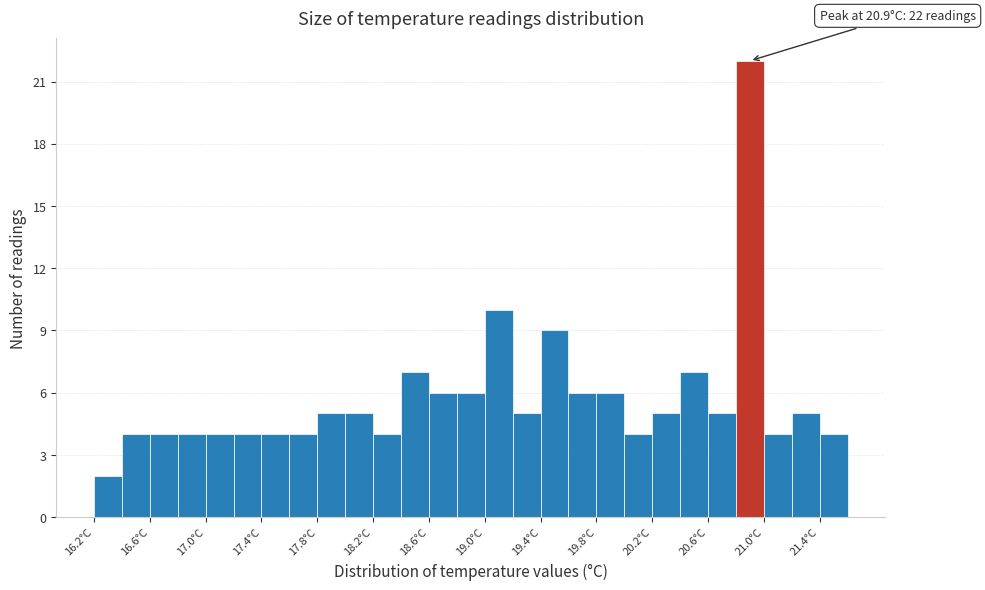

Which range on the x-axis has the tallest bar?

20.8 to 21.0